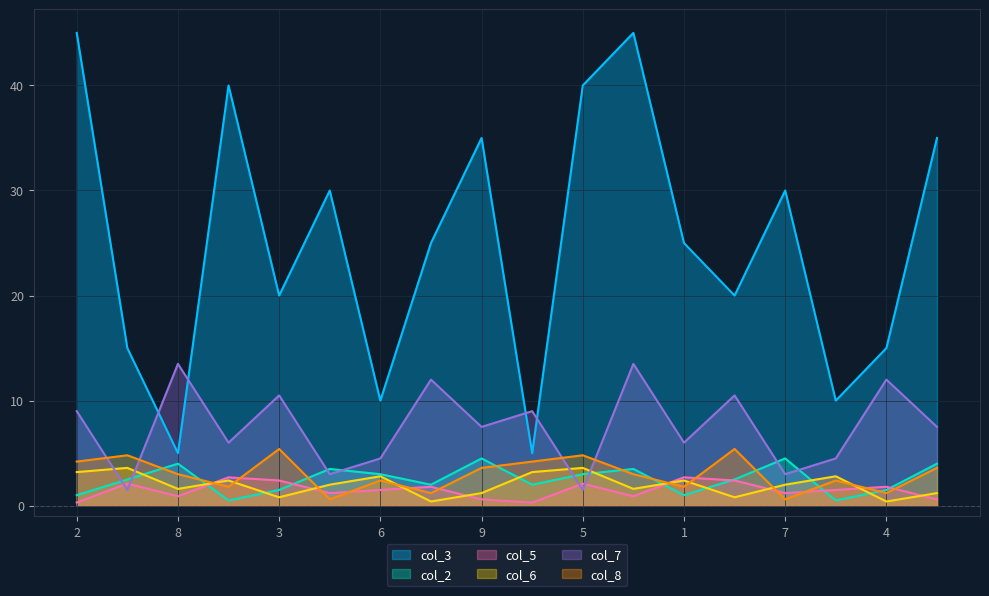

What is the sum of the col_7 values at 6 and 1?

10.5